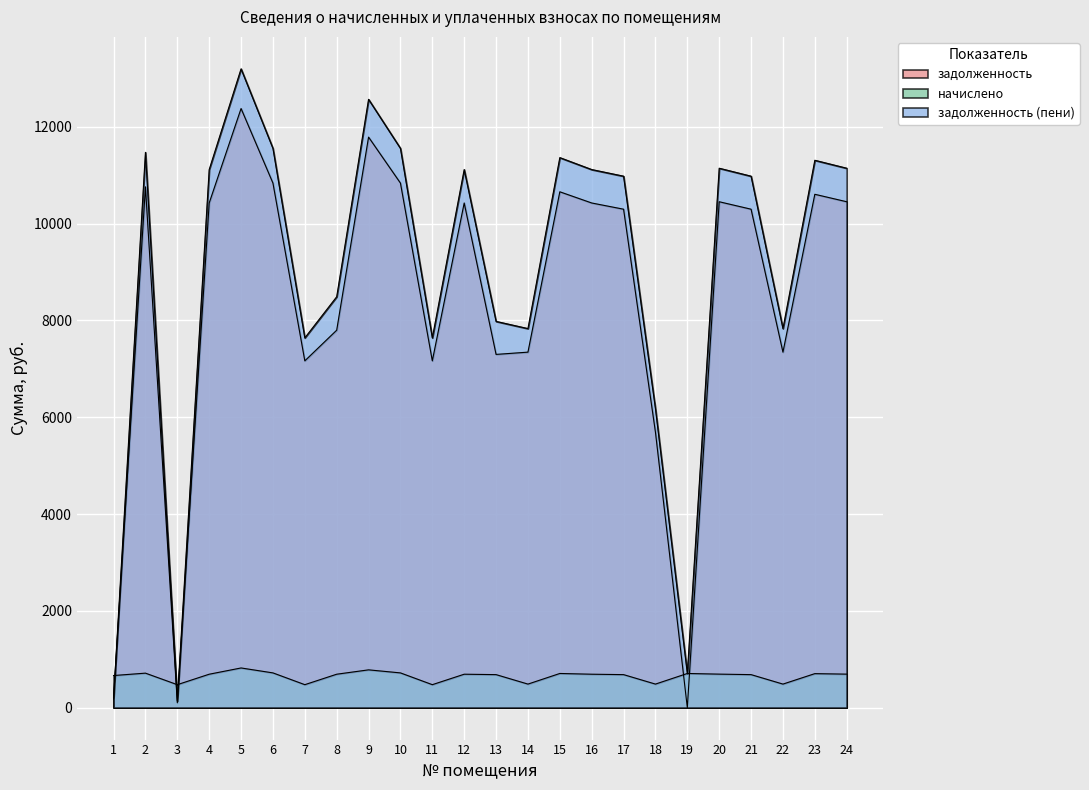

List the labels in order of начислено value, largest first.

5, 9, 6, 10, 2, 15, 19, 23, 20, 24, 4, 8, 12, 16, 13, 17, 21, 1, 14, 18, 22, 3, 7, 11